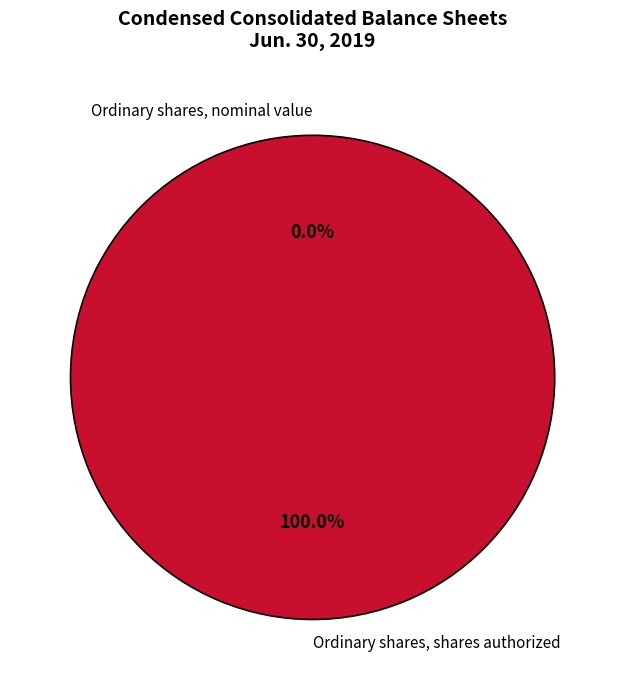

How many slices are in this pie chart?

2